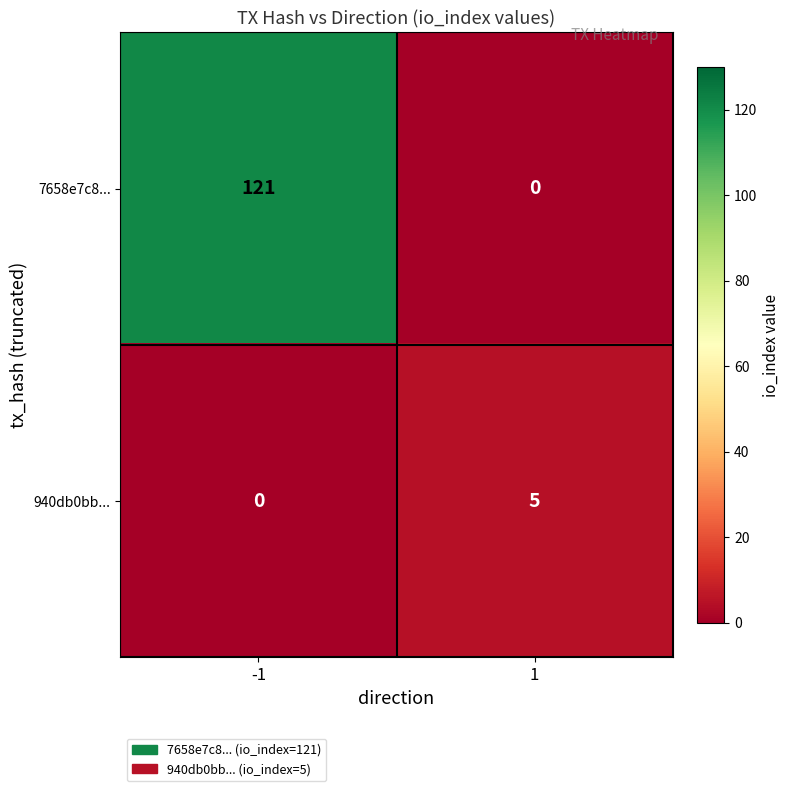

Rank the series by their average value, from lowest to highest.

940db0bb..., 7658e7c8...